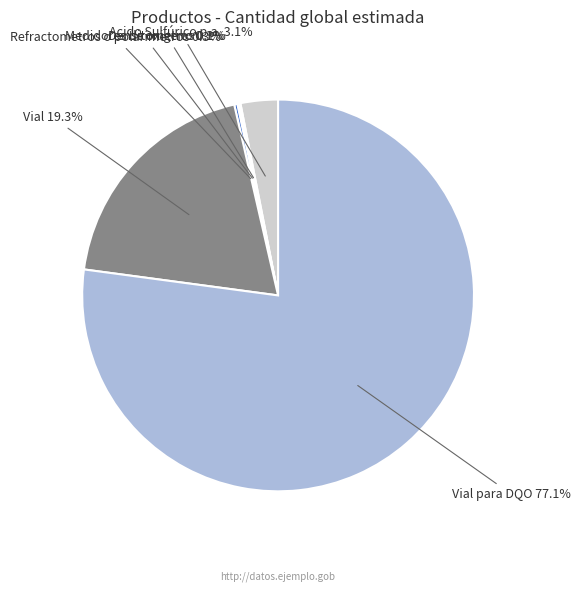

Is there a majority slice in this chart?

Yes